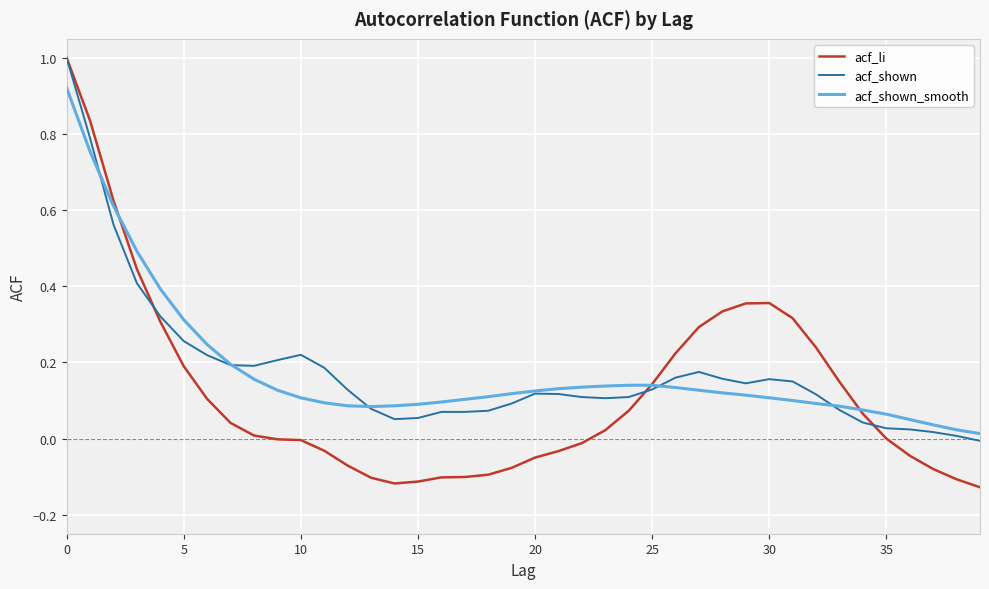

Which series has the widest spread of values?

acf_li